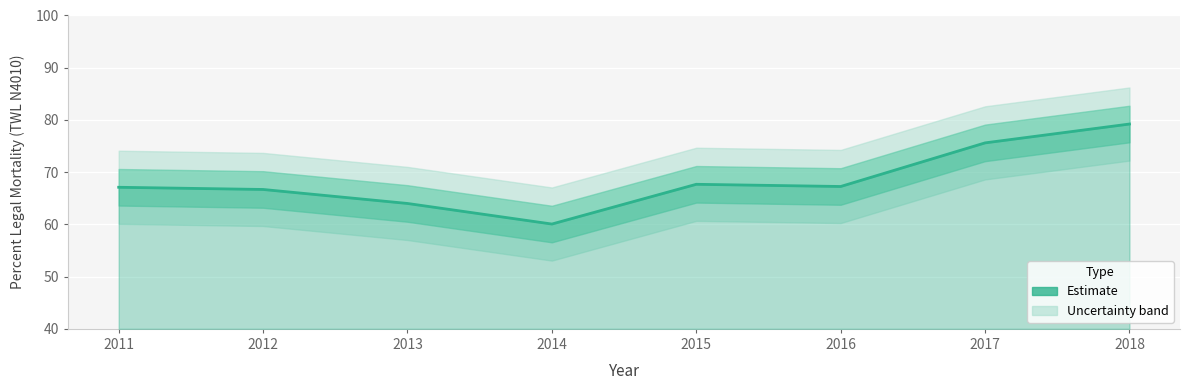

What is the sum of the values at 2017 and 2014?

135.7